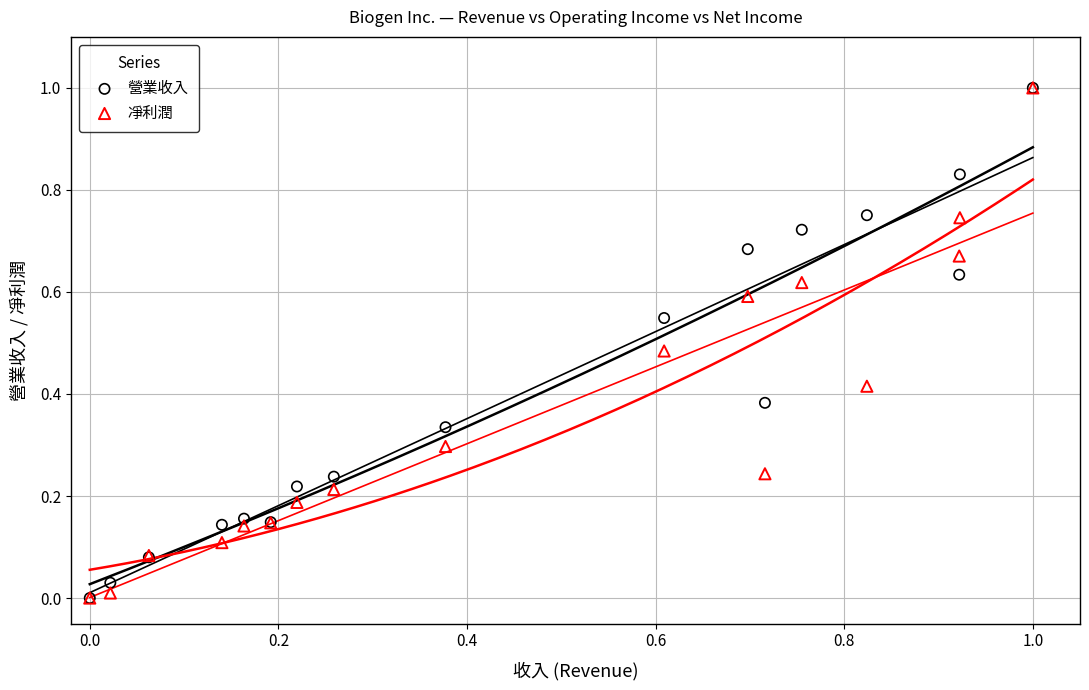

What are all the series names shown in the legend?

營業收入, 凈利潤